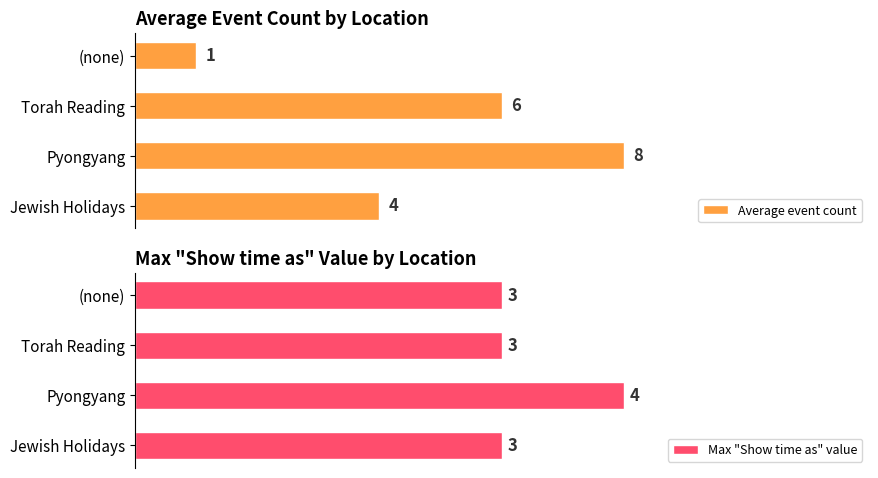

List the labels in order of Average event count value, largest first.

Pyongyang, Torah Reading, Jewish Holidays, (none)